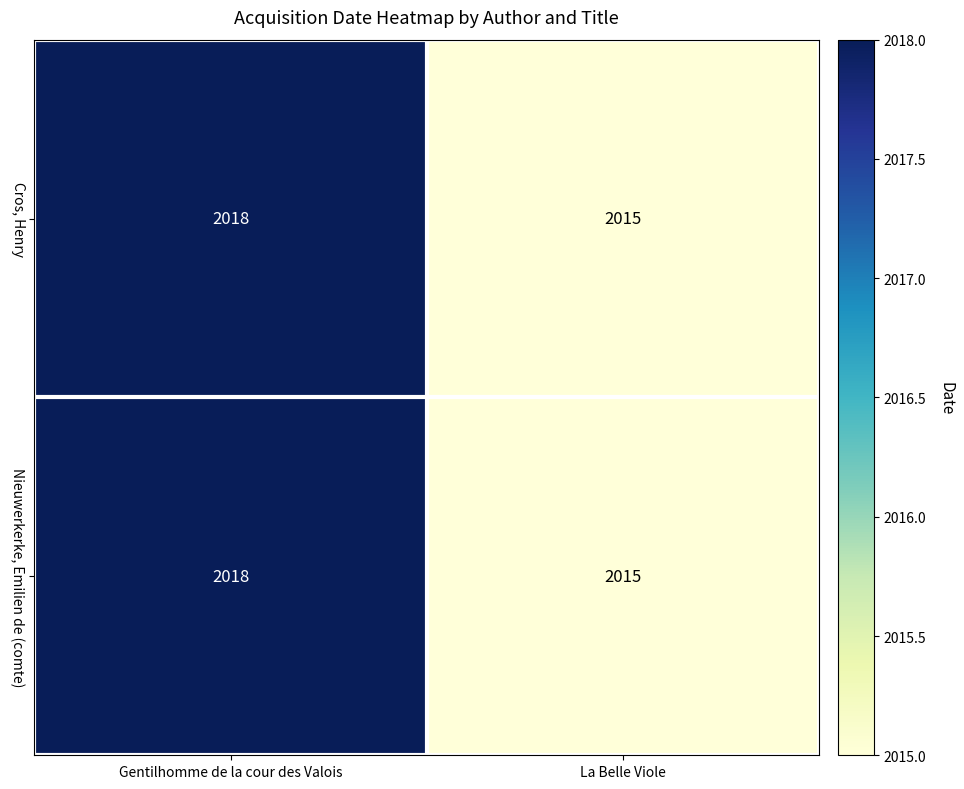

List the labels in order of Cros, Henry value, smallest first.

La Belle Viole, Gentilhomme de la cour des Valois